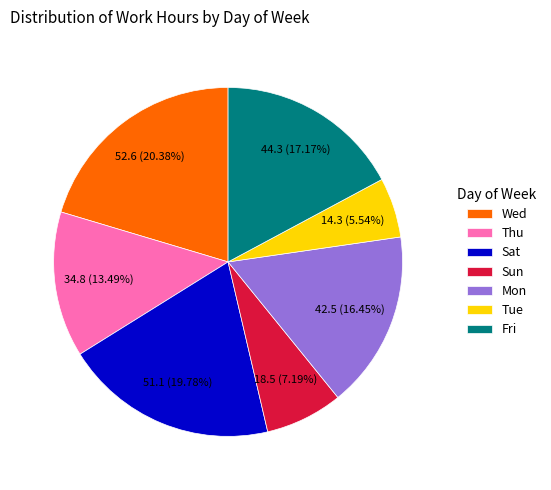

Combined, do Fri and Sat account for over 50%?

No